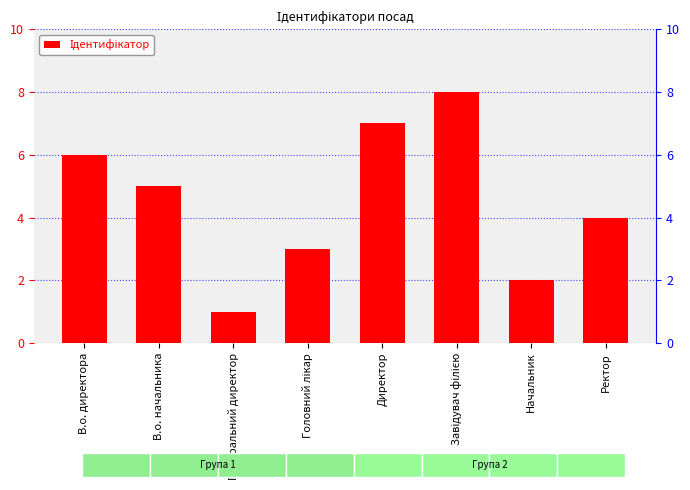

Which has a higher value, Головний лікар or Директор?

Директор